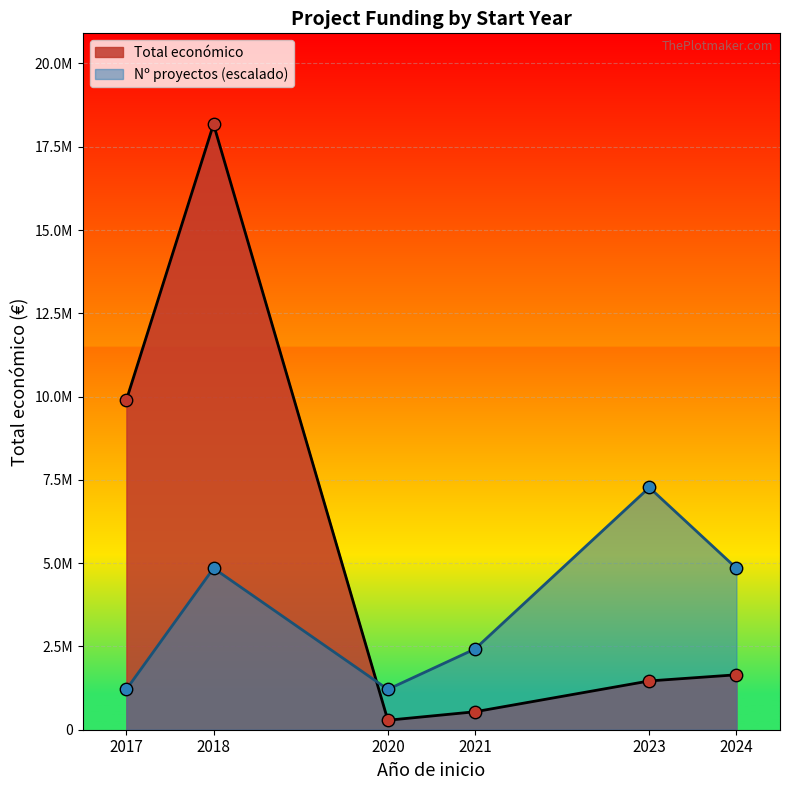

At how many categories does at least one series exceed 5316605?

3